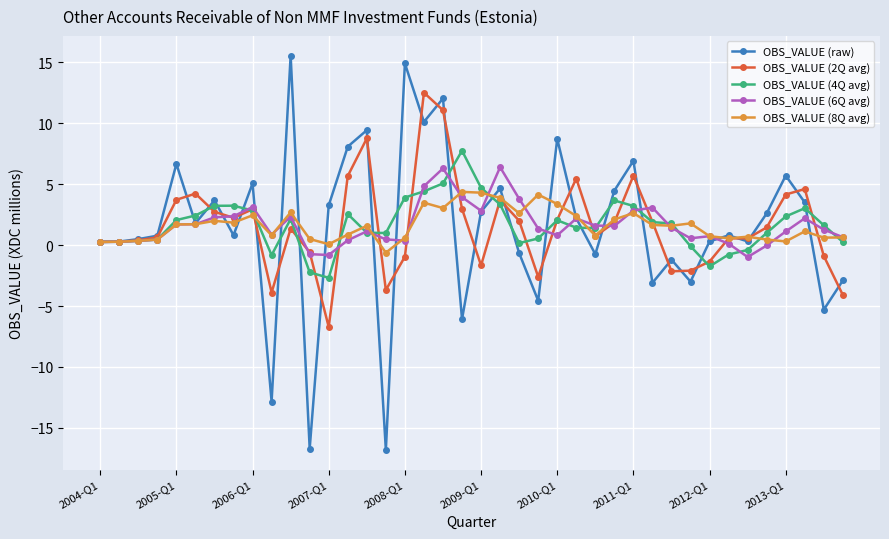

How many categories are shown in the chart?

40